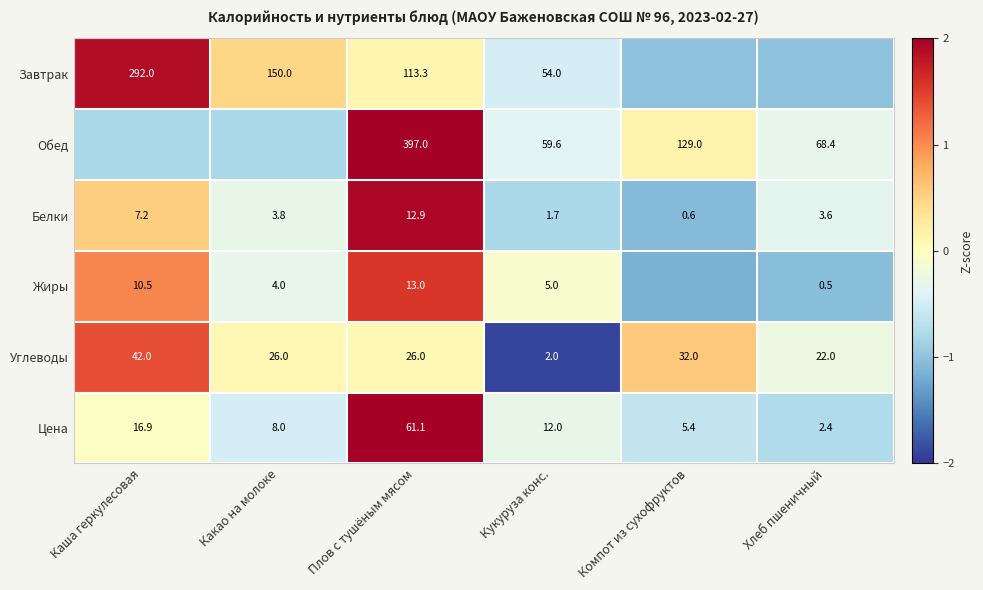

Is the value of Завтрак at Какао на молоке greater than the value of Белки at Каша геркулесовая?

Yes